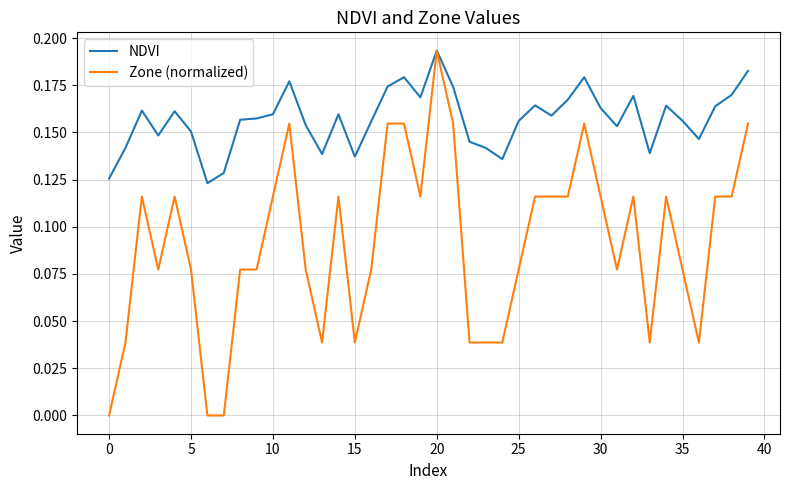

Which series has the largest total across all categories?

NDVI